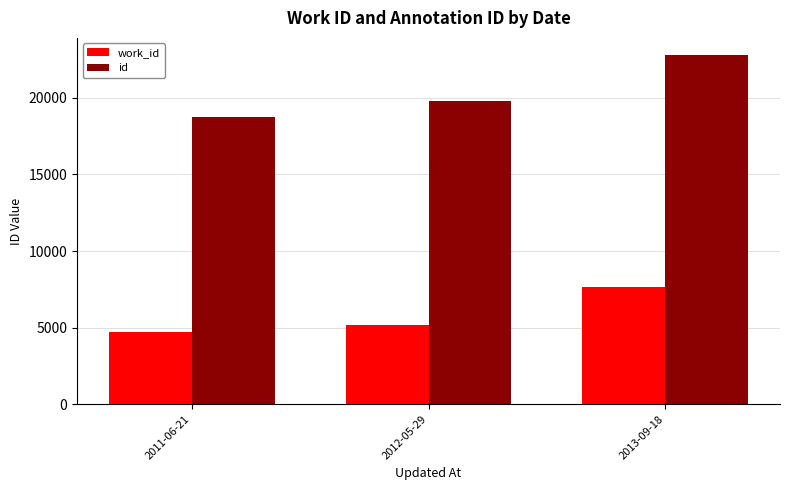

The value of work_id at 2012-05-29 is 6932. True or false?

False